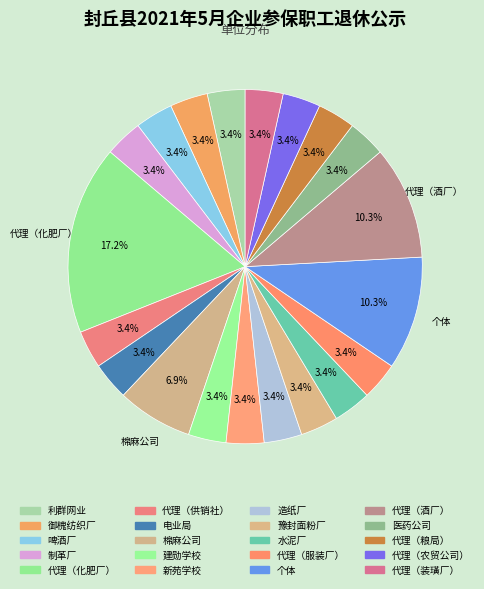

Count the number of slices in the pie.

20